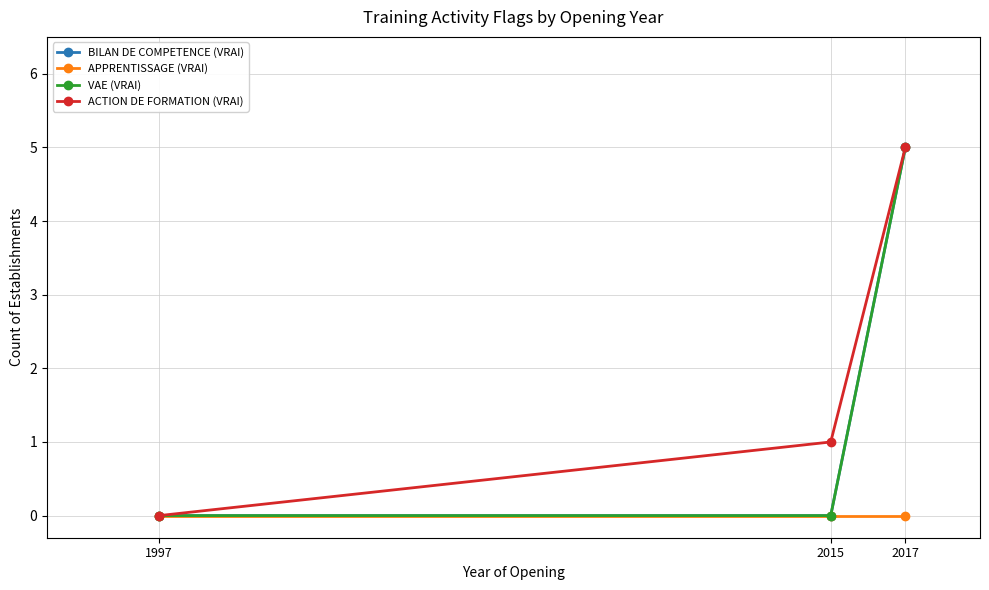

What is the sum of the BILAN DE COMPETENCE (VRAI) values at 1997 and 2017?

5